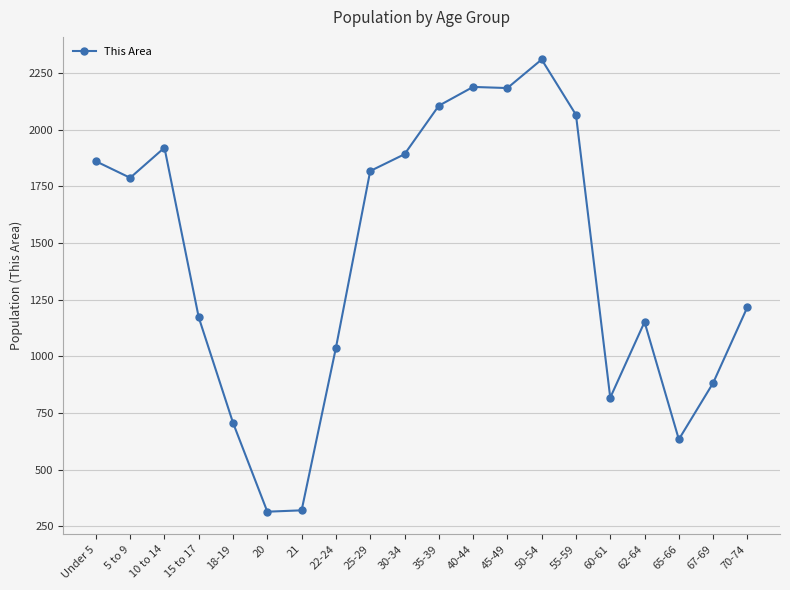

The chart shows a value of 396 at 5 to 9. True or false?

False